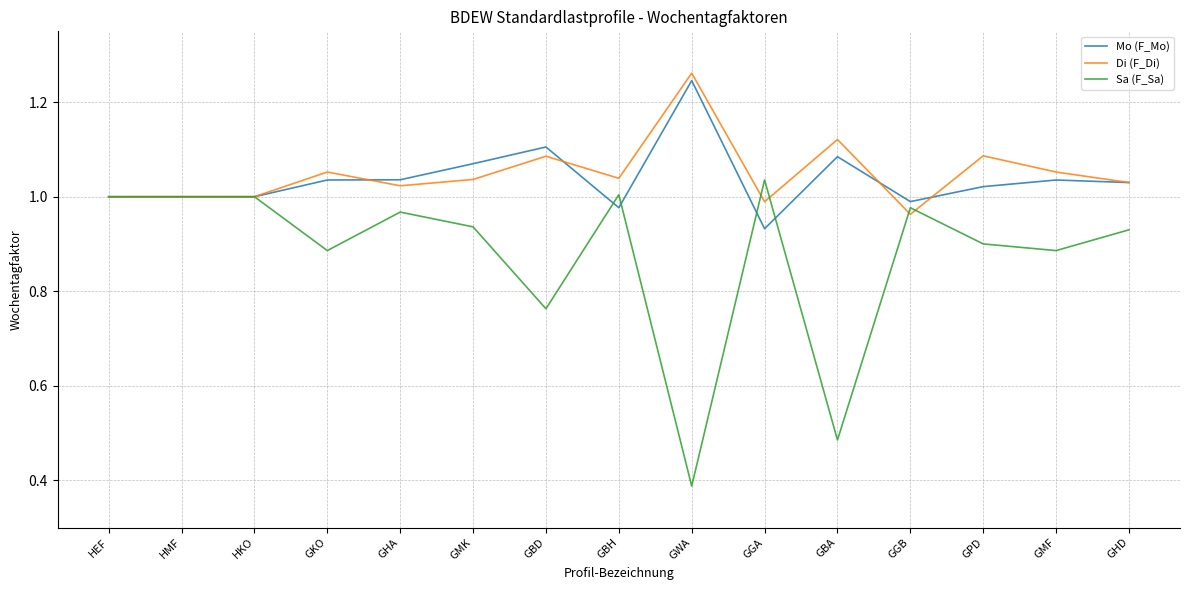

The value of Mo (F_Mo) at GMK is 0.3. True or false?

False